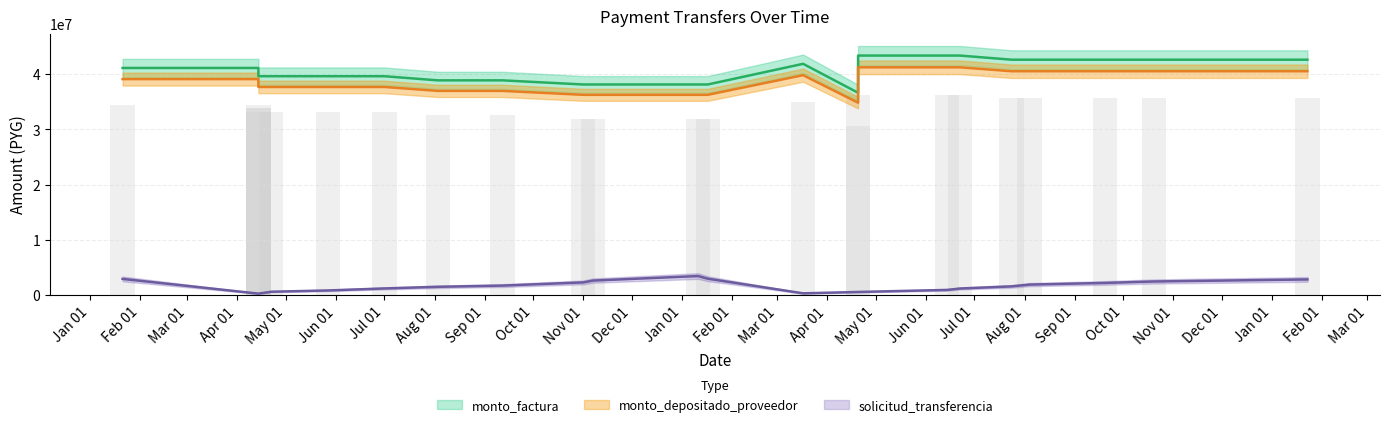

Which label corresponds to the smallest value in the chart?

2016-04-14